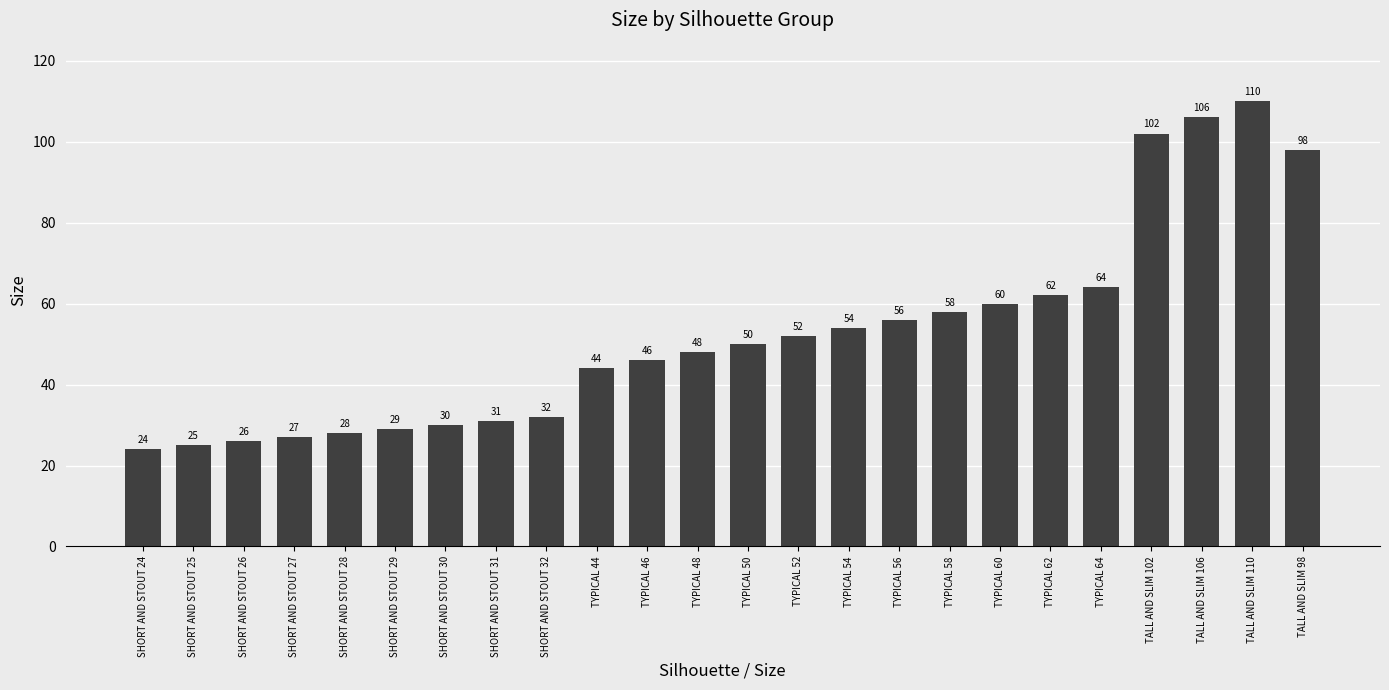

What is the maximum value shown in the chart?

110